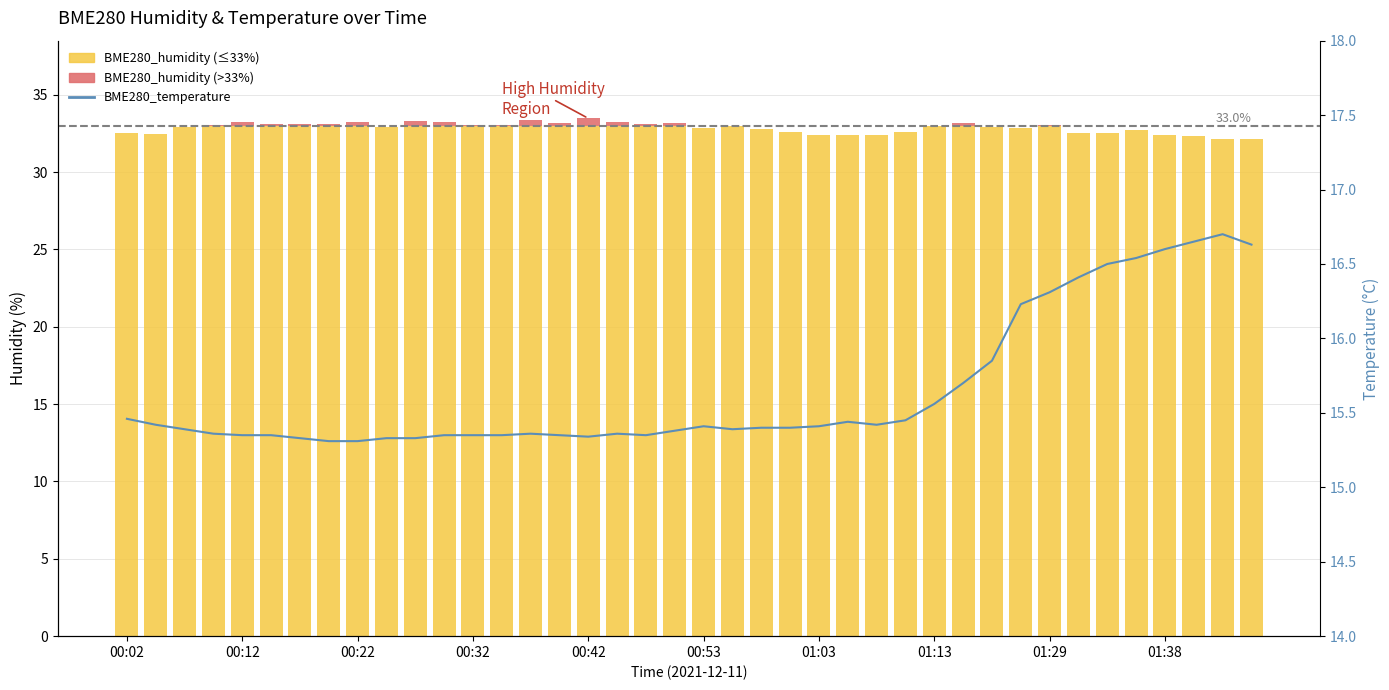

Count the values in the range 15 to 16.

31